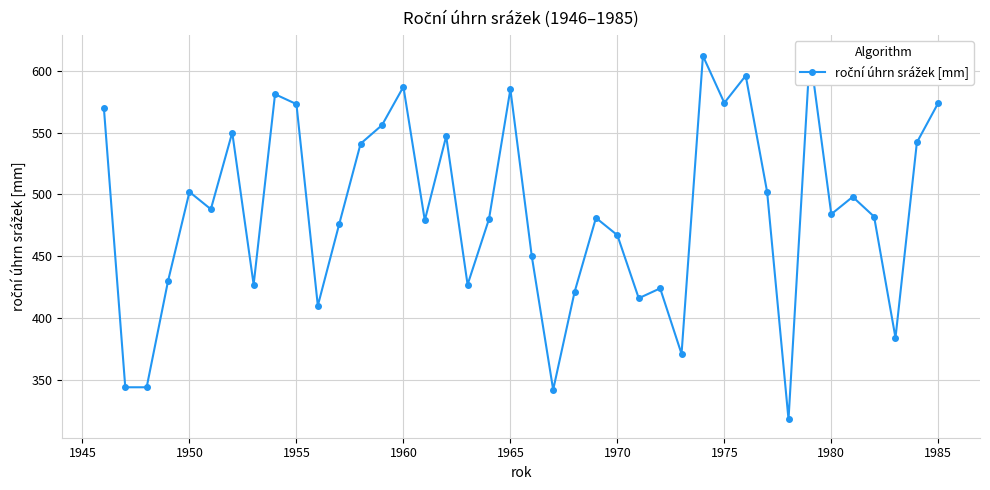

The chart shows a value of 893 at 1980. True or false?

False